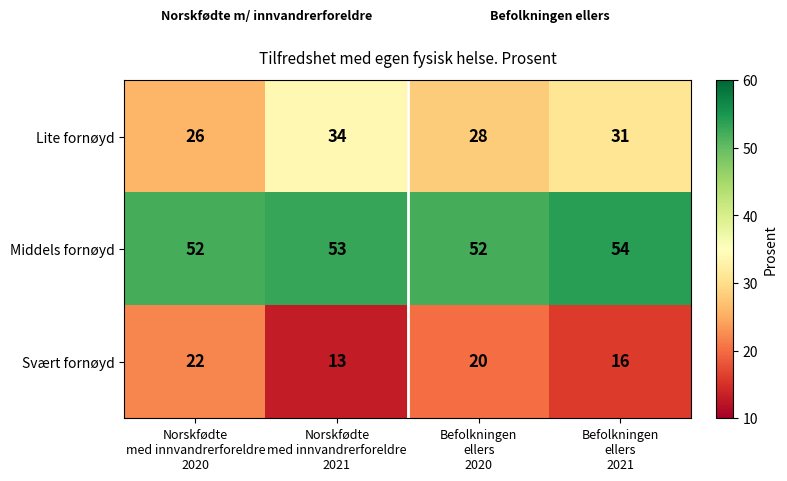

How many Lite fornøyd values are between 28 and 34?

3